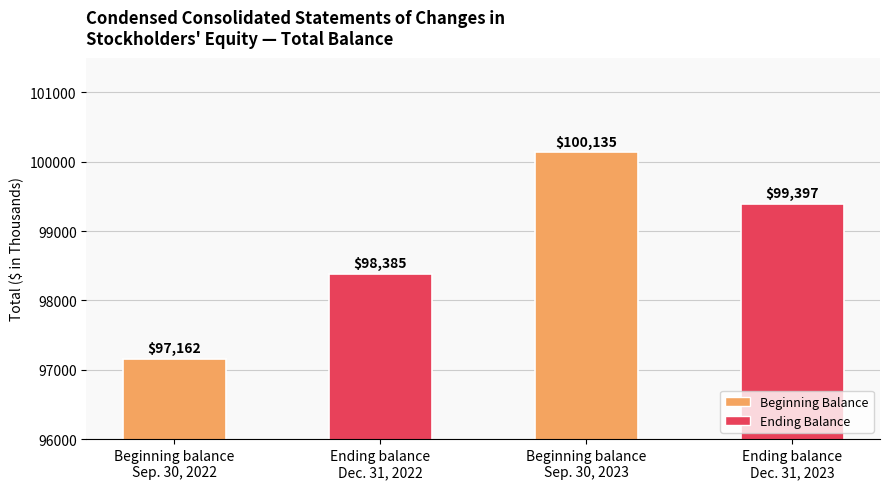

List the labels in order of value, smallest first.

Beginning balance
Sep. 30, 2022, Ending balance
Dec. 31, 2022, Ending balance
Dec. 31, 2023, Beginning balance
Sep. 30, 2023